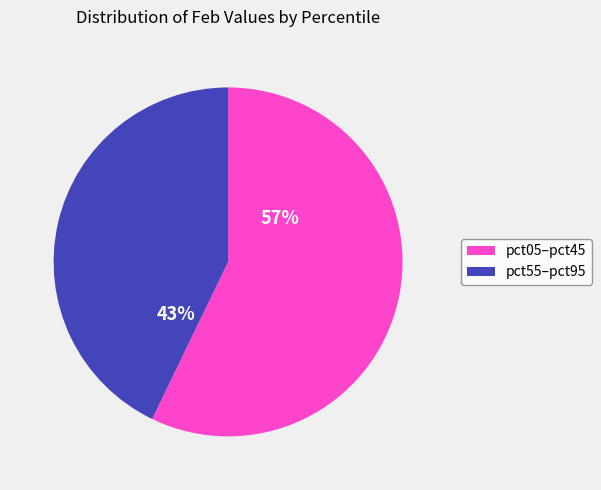

Is there any slice that represents more than half of the pie?

Yes